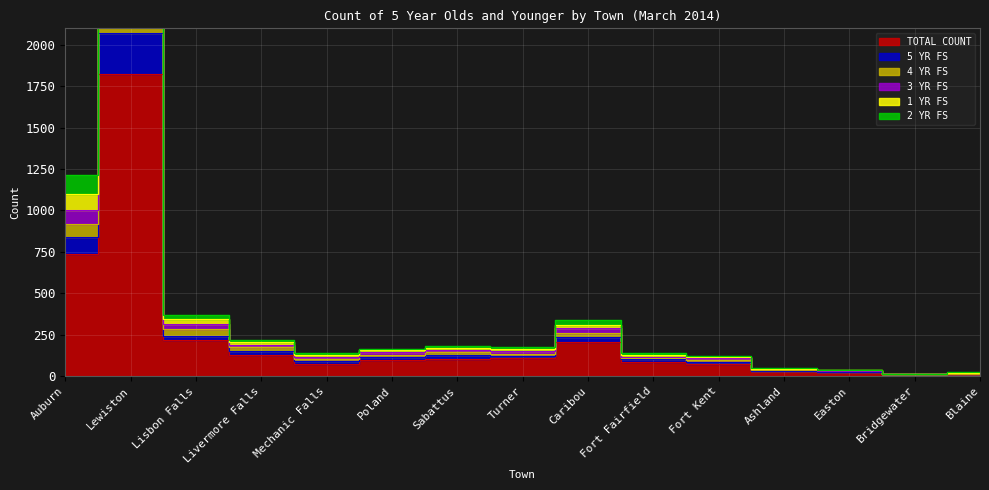

What is the lowest value of the 3 YR FS series?

14